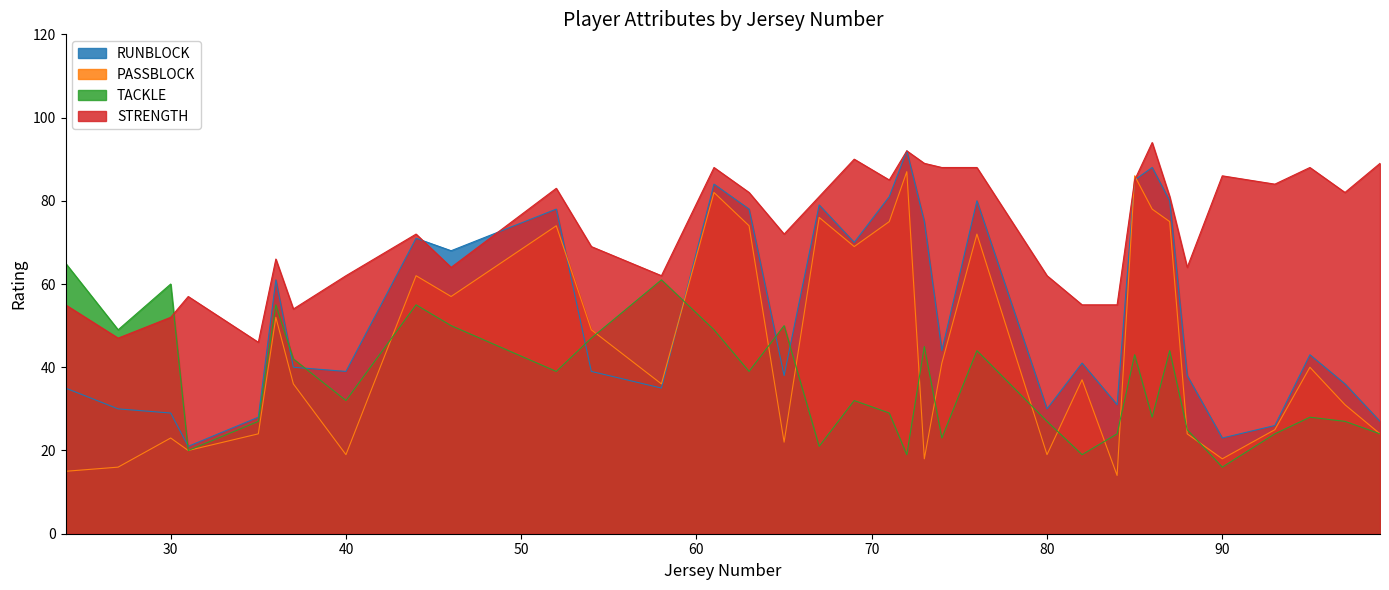

Reading left to right, extract all data points from this chart.

RUNBLOCK: 24=35	27=30	30=29	31=21	35=28	36=61	37=40	40=39	44=71	46=68	52=78	54=39	58=35	61=84	63=78	65=38	67=79	69=70	71=81	72=92	73=75	74=44	76=80	80=30	82=41	84=31	85=85	86=88	87=80	88=38	90=23	93=26	95=43	97=36	99=27
PASSBLOCK: 24=15	27=16	30=23	31=20	35=24	36=52	37=36	40=19	44=62	46=57	52=74	54=49	58=36	61=82	63=74	65=22	67=76	69=69	71=75	72=87	73=18	74=41	76=72	80=19	82=37	84=14	85=86	86=78	87=75	88=24	90=18	93=25	95=40	97=31	99=24
TACKLE: 24=65	27=49	30=60	31=20	35=27	36=55	37=42	40=32	44=55	46=50	52=39	54=47	58=61	61=49	63=39	65=50	67=21	69=32	71=29	72=19	73=45	74=23	76=44	80=27	82=19	84=24	85=43	86=28	87=44	88=25	90=16	93=24	95=28	97=27	99=24
STRENGTH: 24=55	27=47	30=52	31=57	35=46	36=66	37=54	40=62	44=72	46=64	52=83	54=69	58=62	61=88	63=82	65=72	67=81	69=90	71=85	72=92	73=89	74=88	76=88	80=62	82=55	84=55	85=85	86=94	87=81	88=64	90=86	93=84	95=88	97=82	99=89